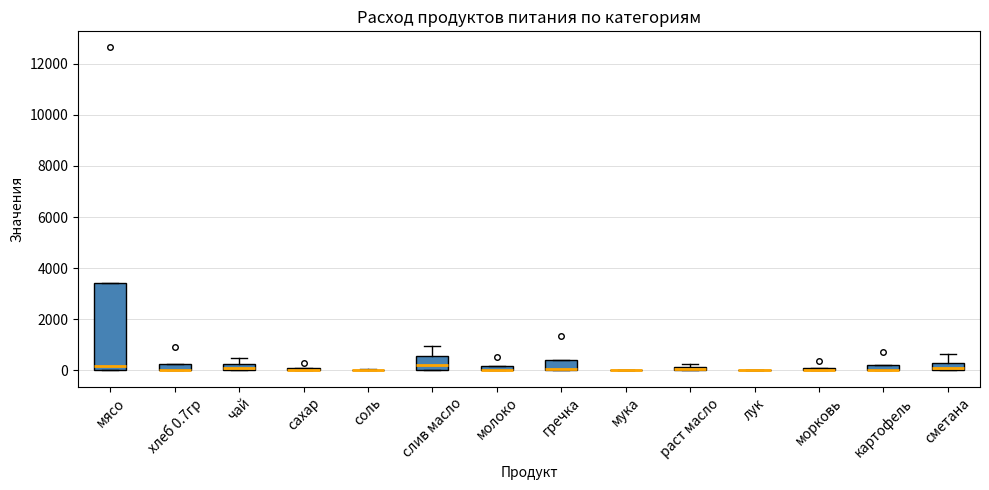

Which box is the tallest, from its lower edge to its upper edge?

мясо